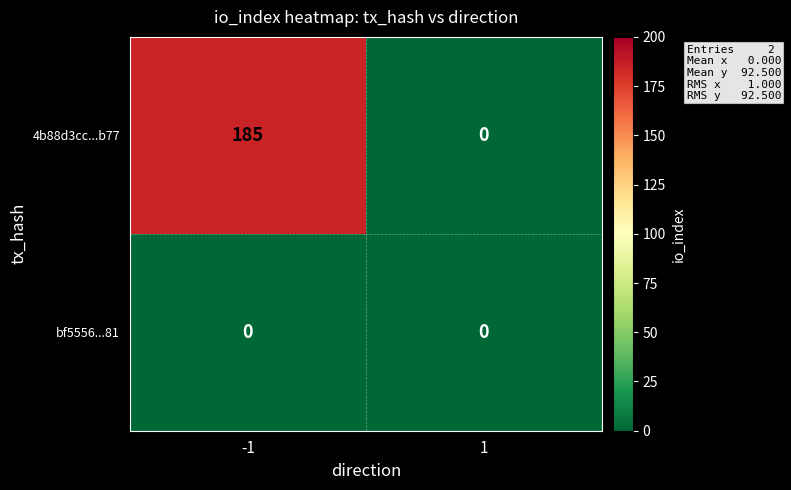

What is the maximum value shown in the chart?

185